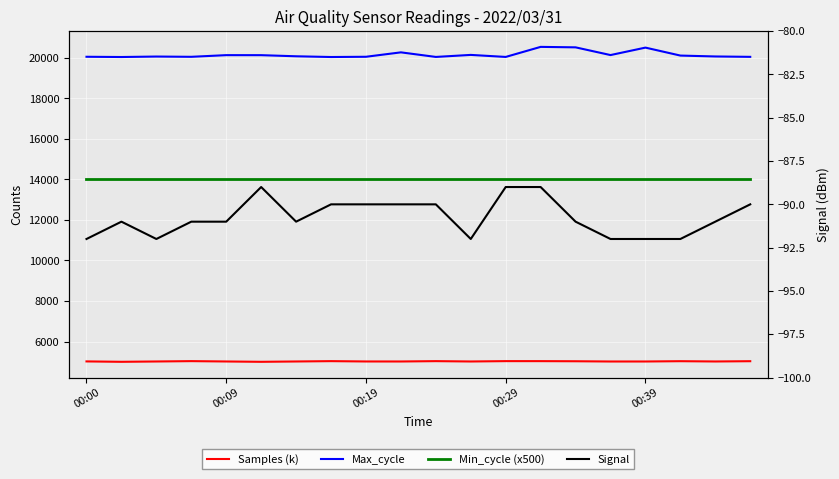

What is the difference between the highest and lowest values at 11?

20237.0